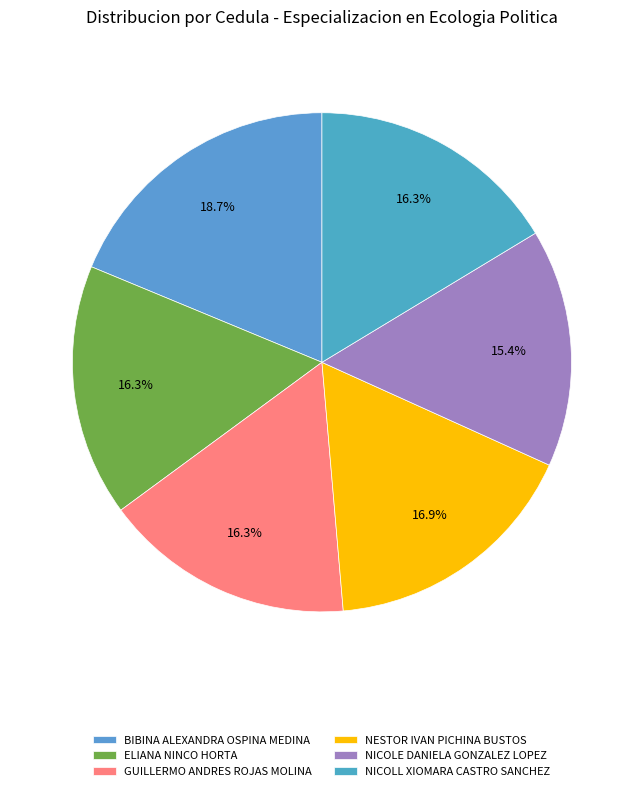

What percentage is the BIBINA ALEXANDRA OSPINA MEDINA slice, to the nearest percent?

19%